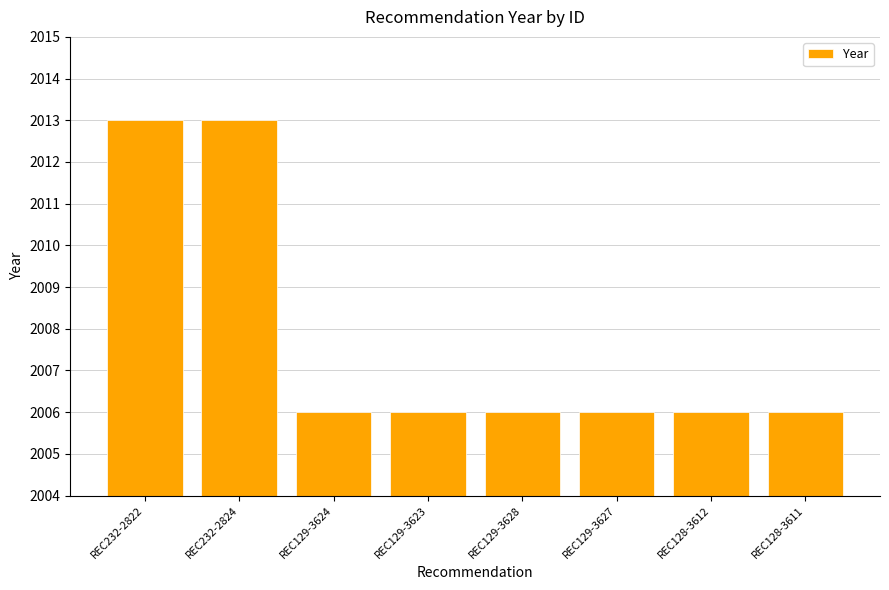

What is the ratio of the value at REC232-2822 to the value at REC129-3628?

1.0